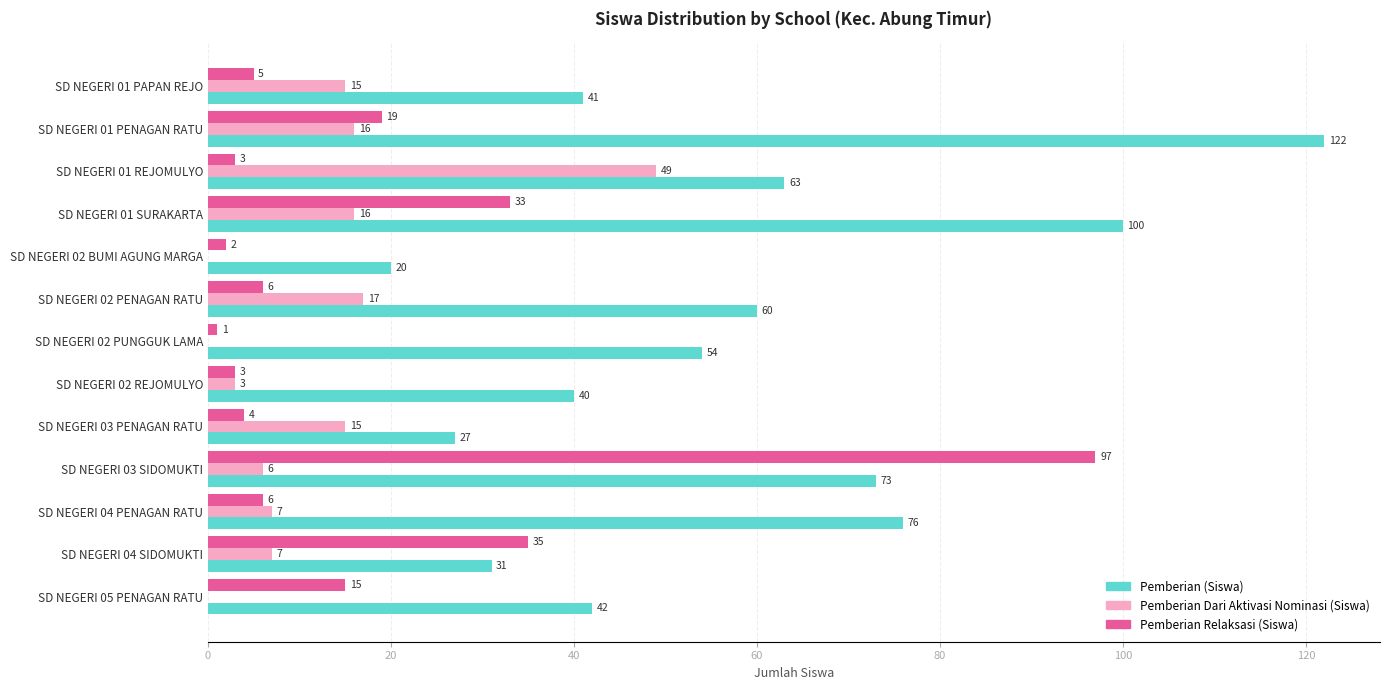

Which series changed the most between SD NEGERI 02 PUNGGUK LAMA and SD NEGERI 04 SIDOMUKTI?

Pemberian Relaksasi (Siswa)